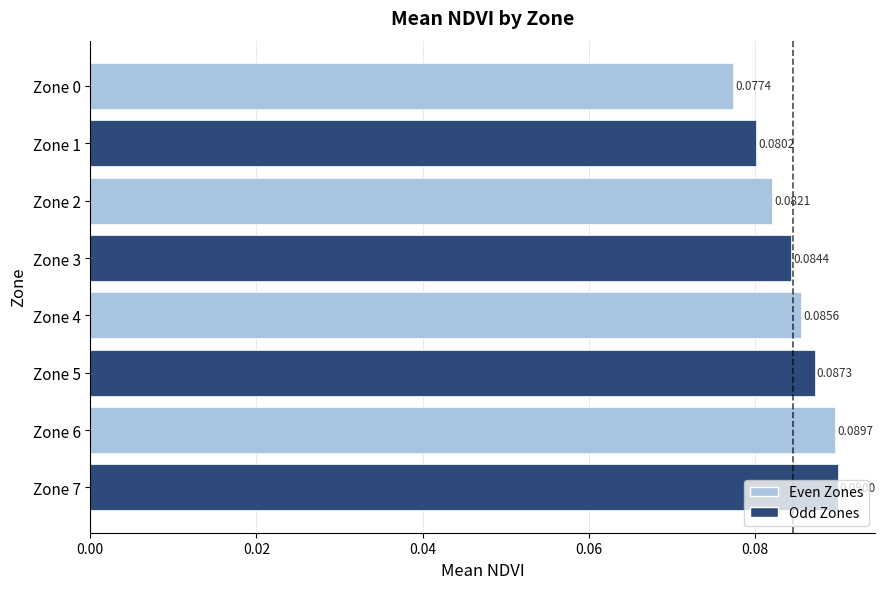

How many bars are there in total?

8